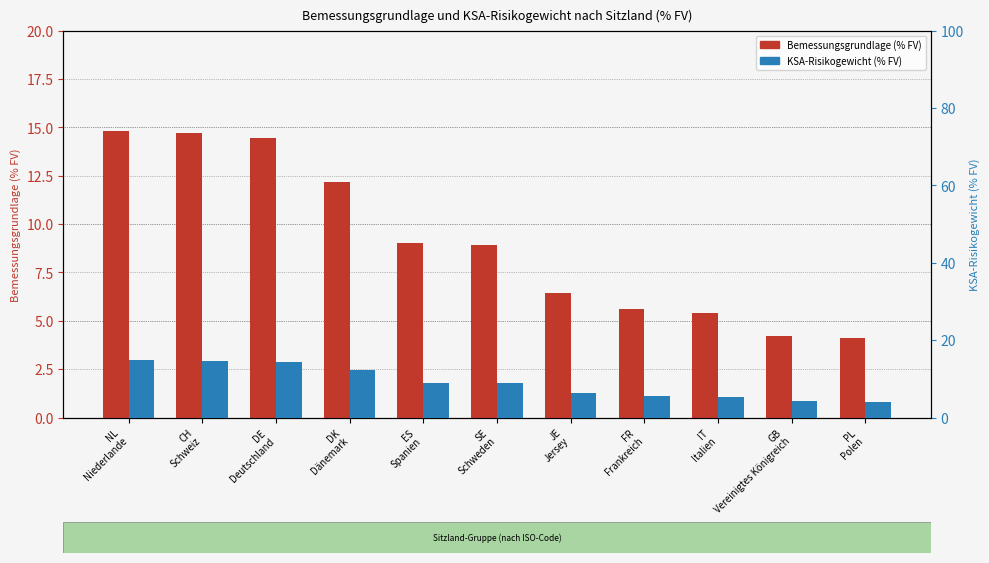

Rank the categories by KSA-Risikogewicht (% FV) value from lowest to highest.

PL
Polen, GB
Vereinigtes Königreich, IT
Italien, FR
Frankreich, JE
Jersey, SE
Schweden, ES
Spanien, DK
Dänemark, DE
Deutschland, CH
Schweiz, NL
Niederlande